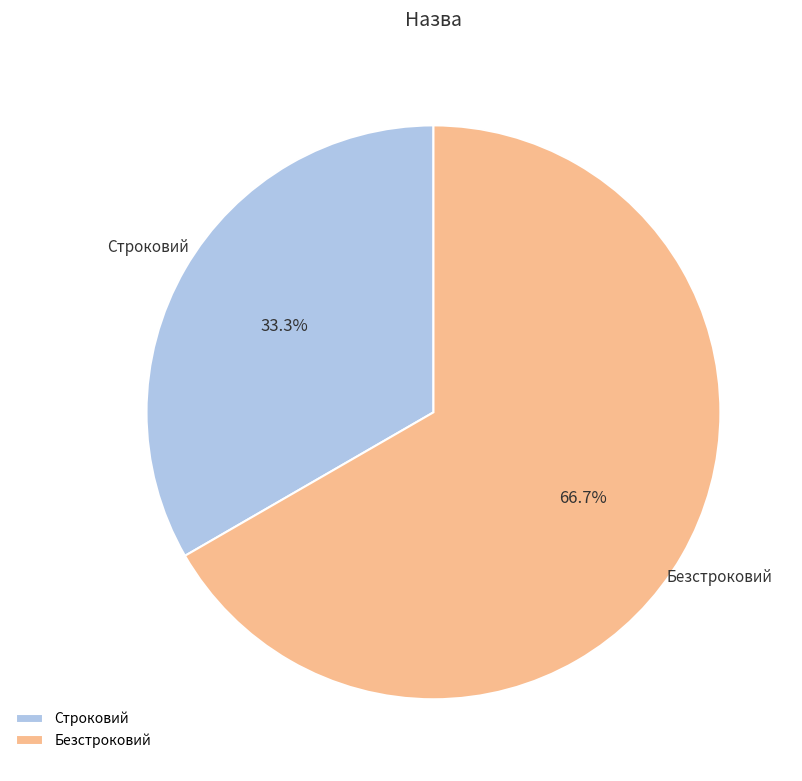

Rank the categories by value from lowest to highest.

Строковий, Безстроковий